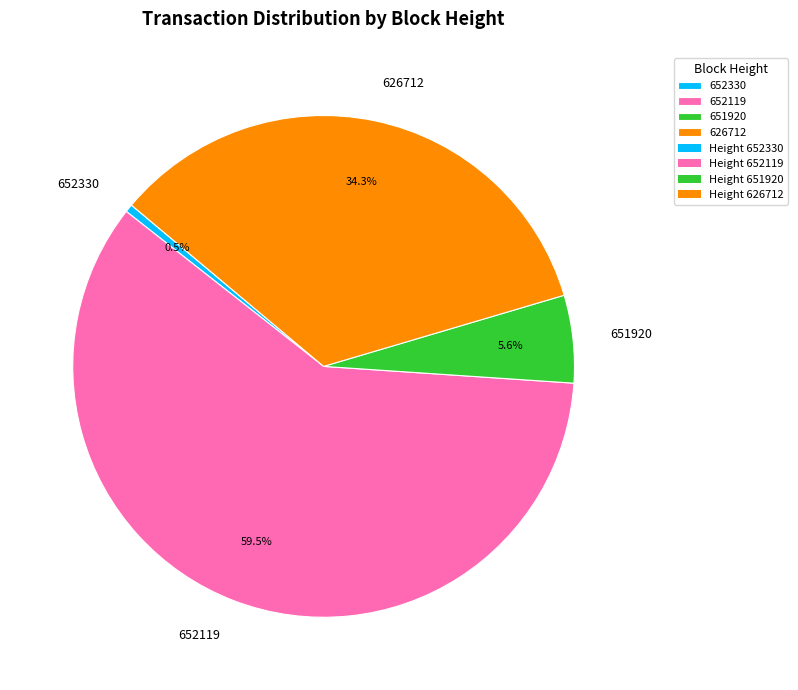

Count the number of slices in the pie.

4